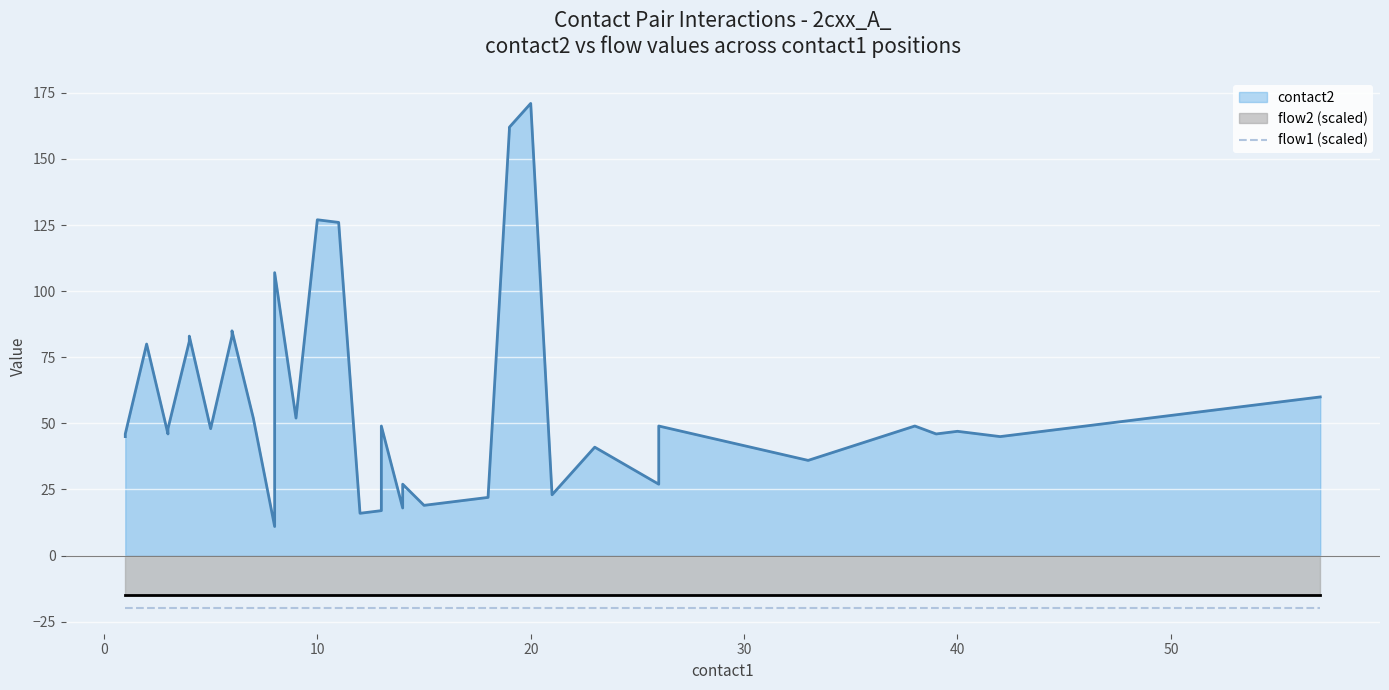

Which series has the widest spread of values?

contact2